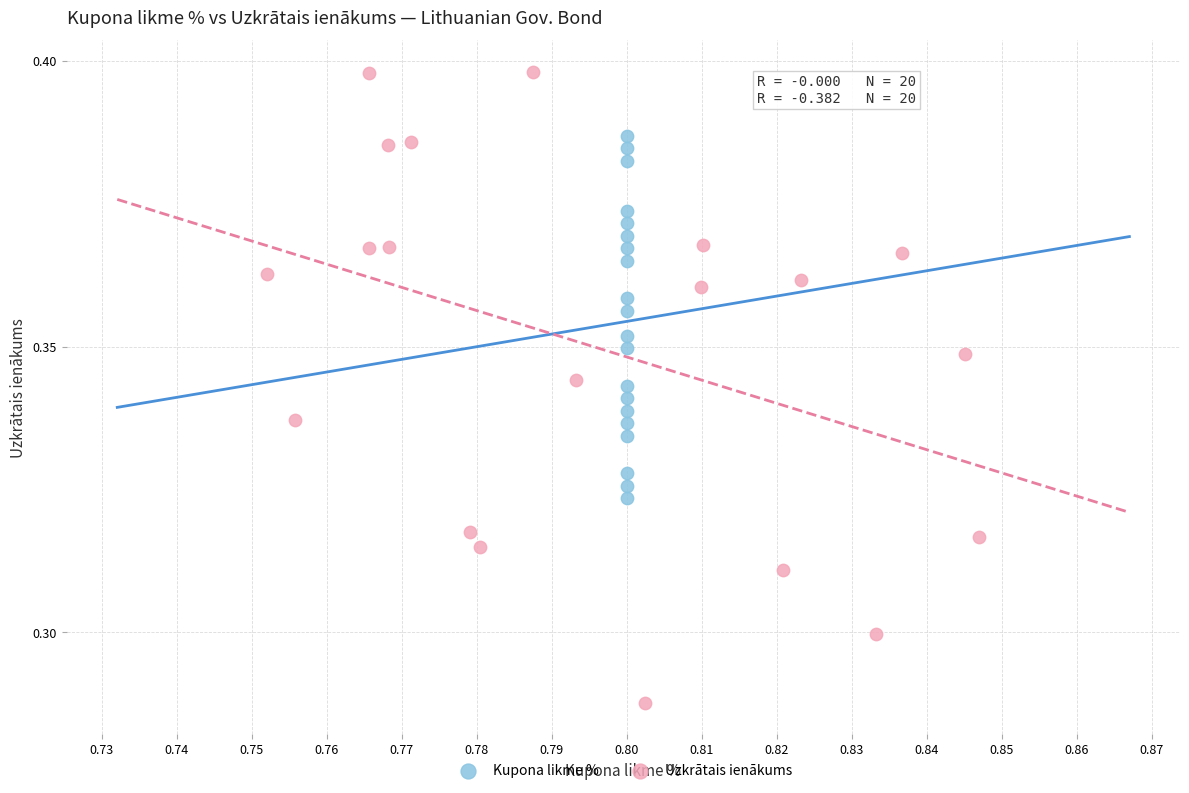

Which series contains the highest Y value?

Uzkrātais ienākums